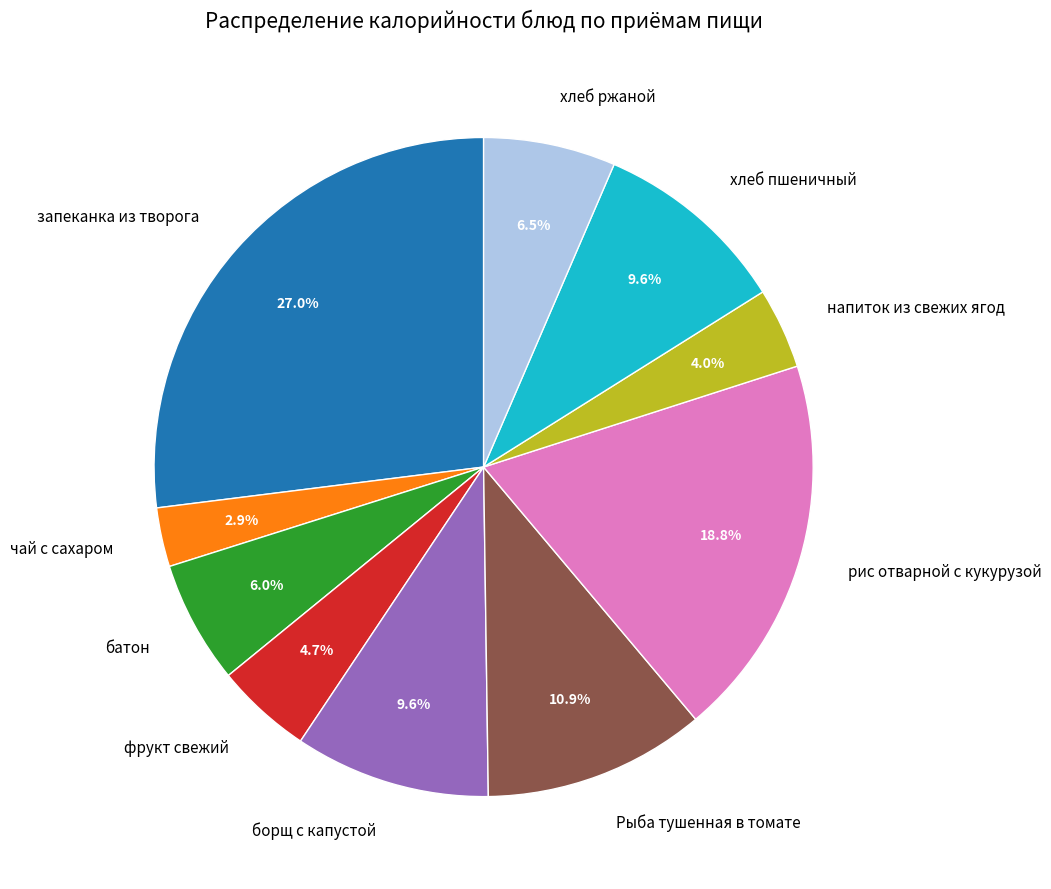

What percentage is NOT represented by батон?

94.0%